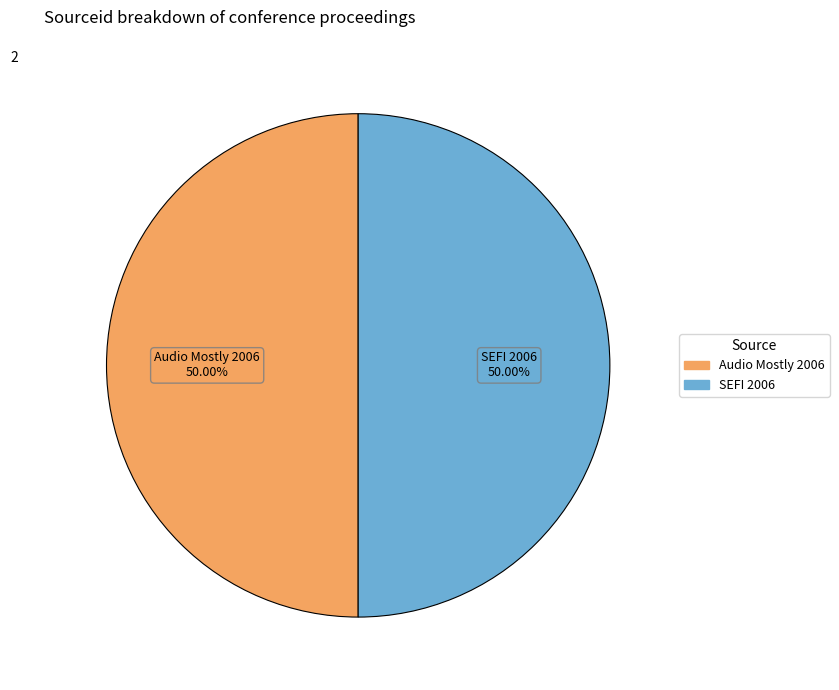

Combined, do SEFI 2006 and Audio Mostly 2006 account for over 50%?

Yes